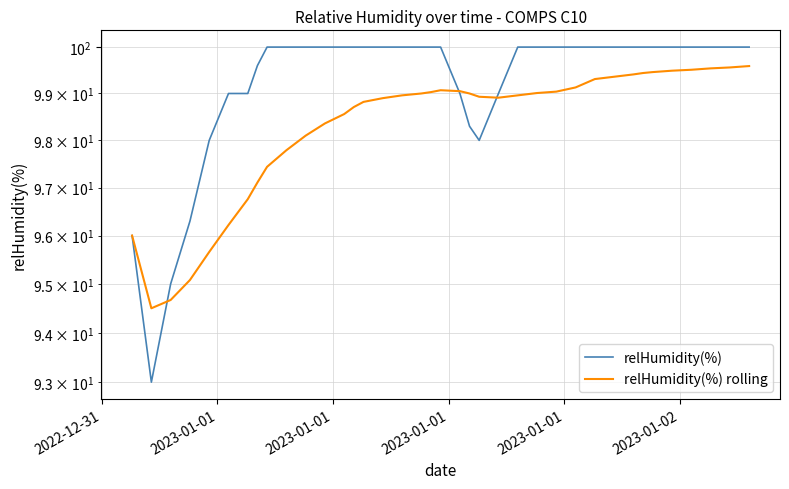

Which category has the lowest value in the relHumidity(%) rolling series?

2023-01-01